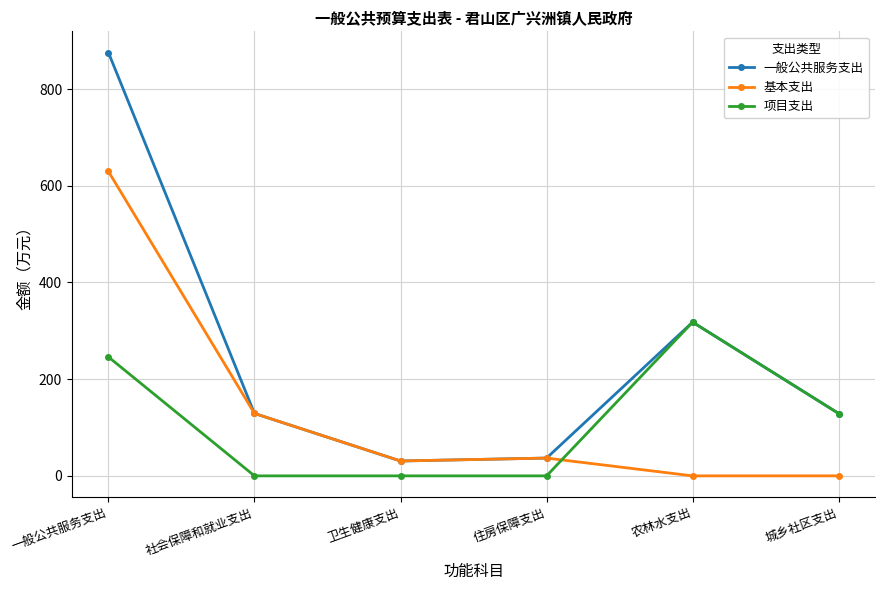

At how many categories does at least one series exceed 763?

1